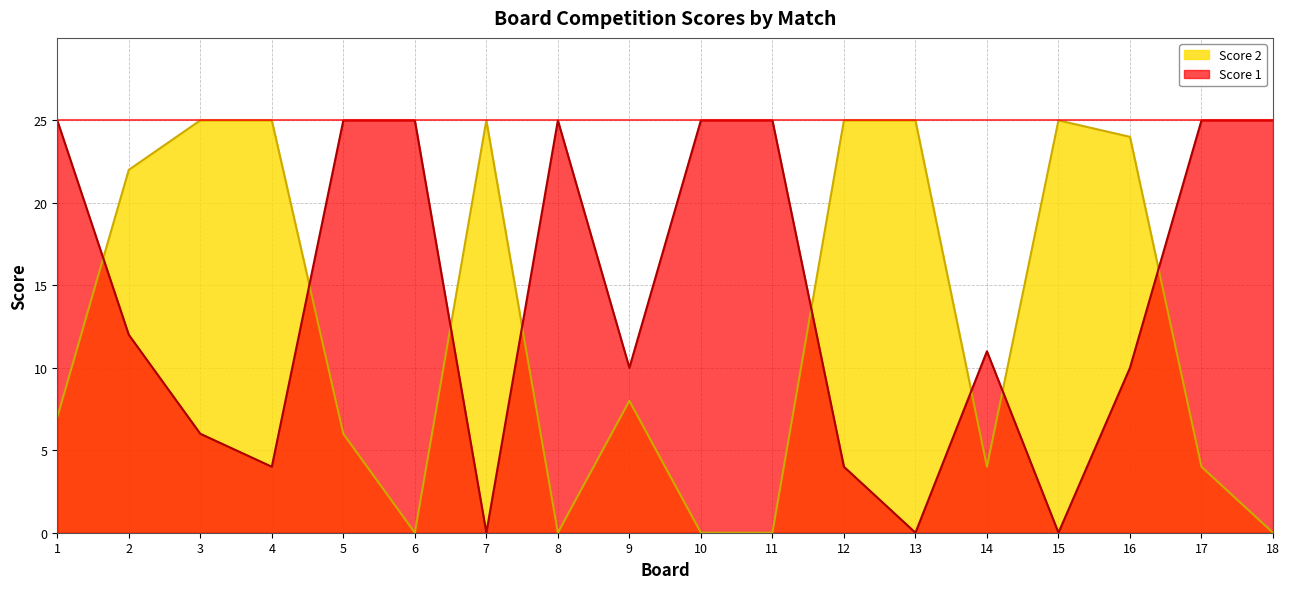

How many positive values does the Score 1 series have?

15